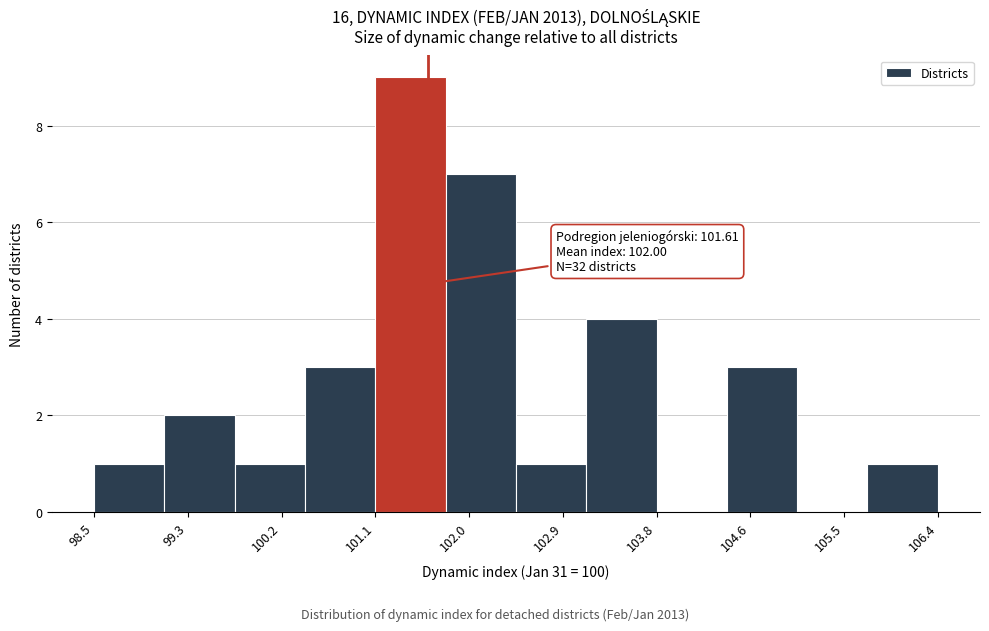

Which range on the x-axis has the tallest bar?

101.1 to 101.8